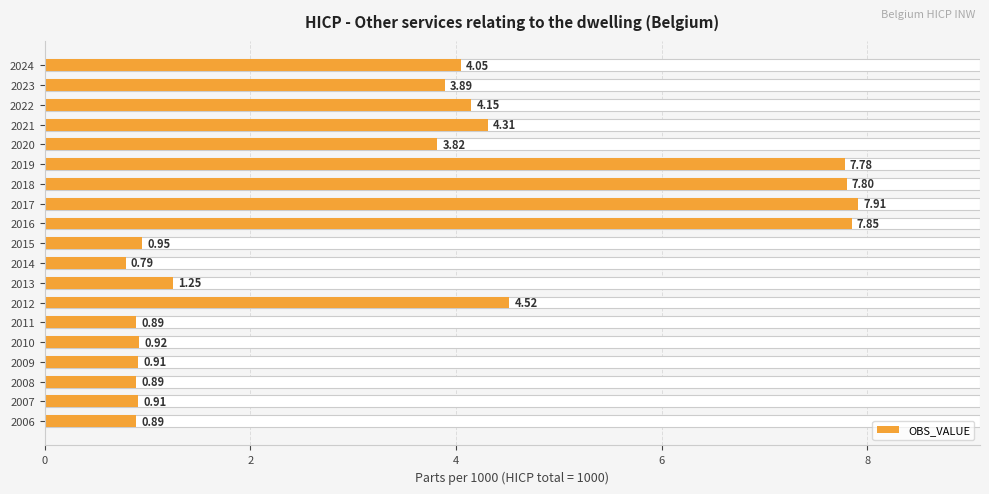

What is the minimum value shown in the chart?

0.8